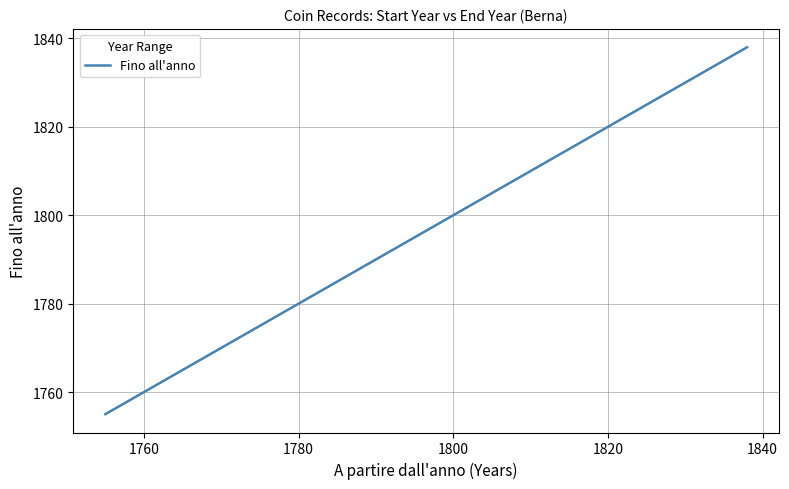

Where does the data first go above 1804?

1820